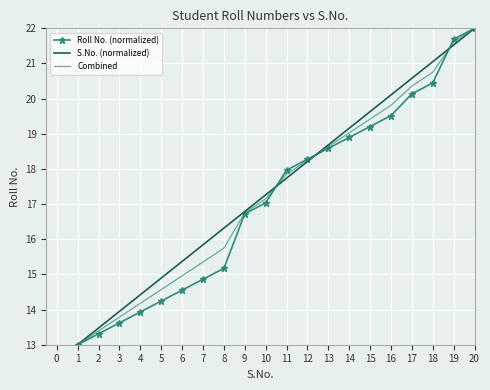

The Combined series shows 17.9 at 11. True or false?

True